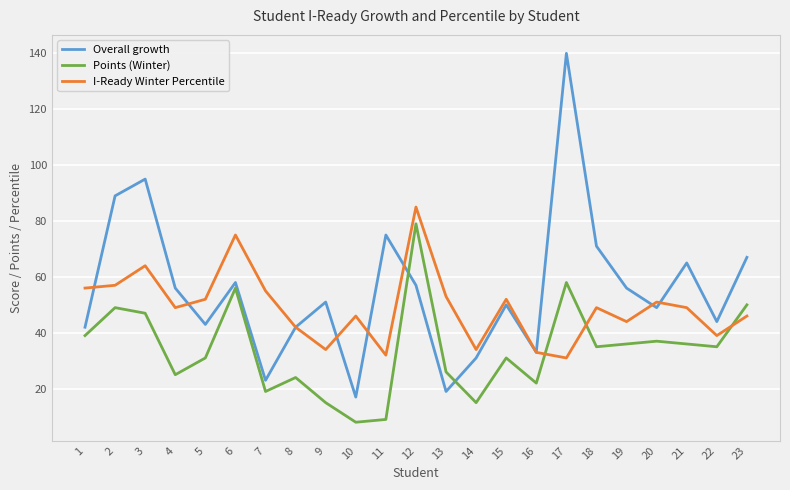

Where is the first local maximum for I-Ready Winter Percentile?

3